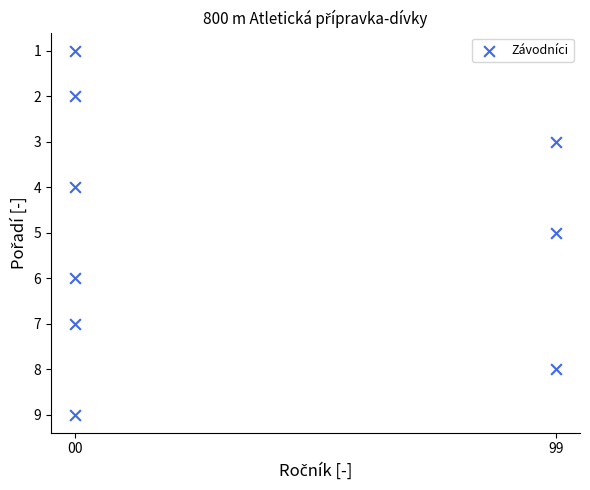

What is the average Y value?

5